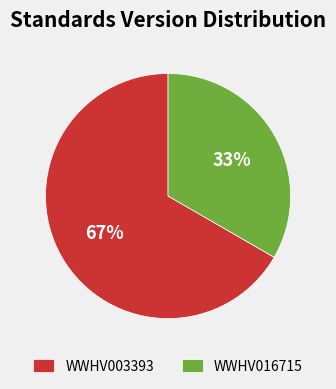

To the nearest percent, what percentage of the pie is WWHV003393?

67%